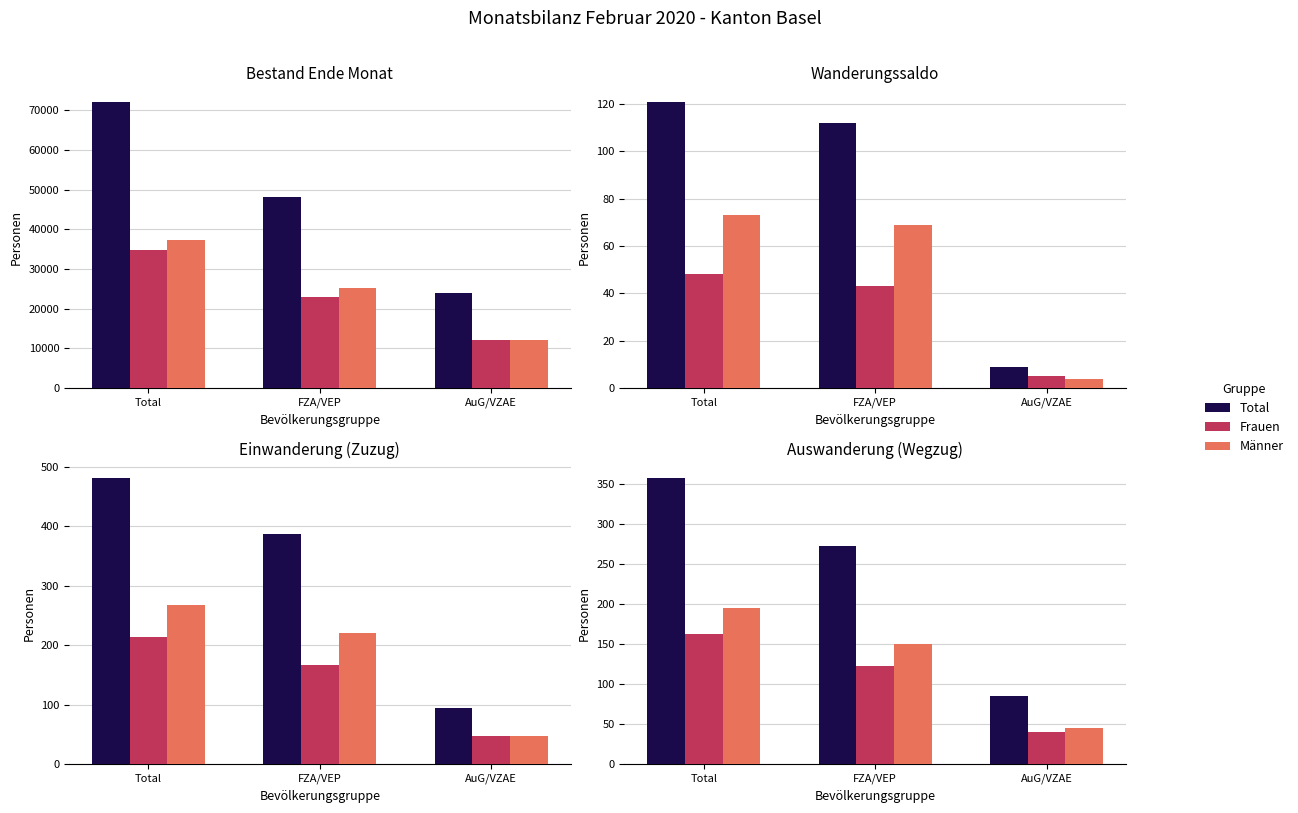

Rank the series at Total from lowest to highest value.

Frauen, Männer, Total